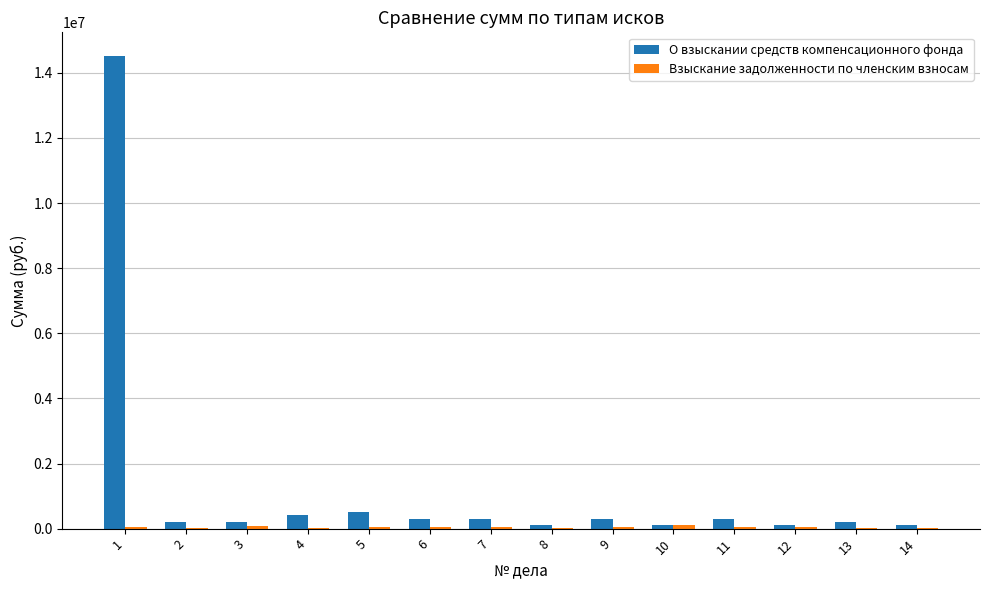

What is the sum of all О взыскании средств компенсационного фонда values?

17714010